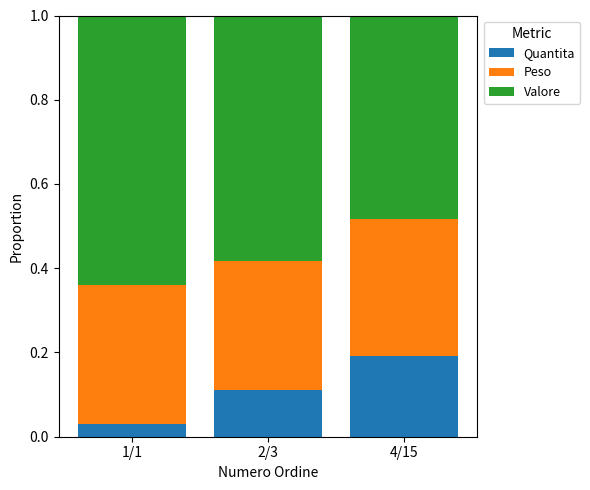

How many bars are there in total?

3